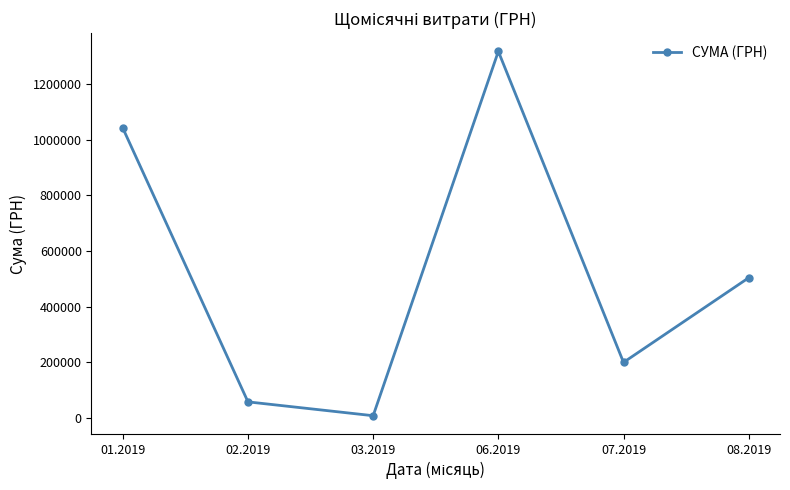

How many data points does each series have?

6